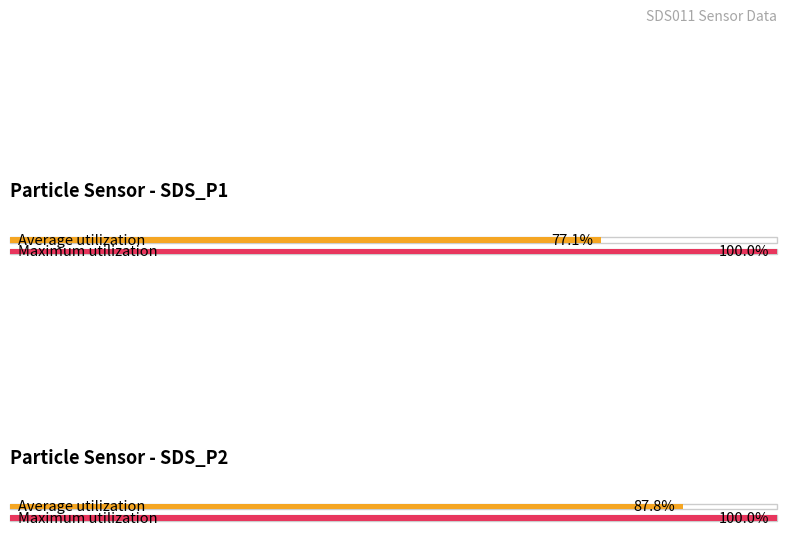

Are the bars grouped side by side (vs. stacked)?

Yes